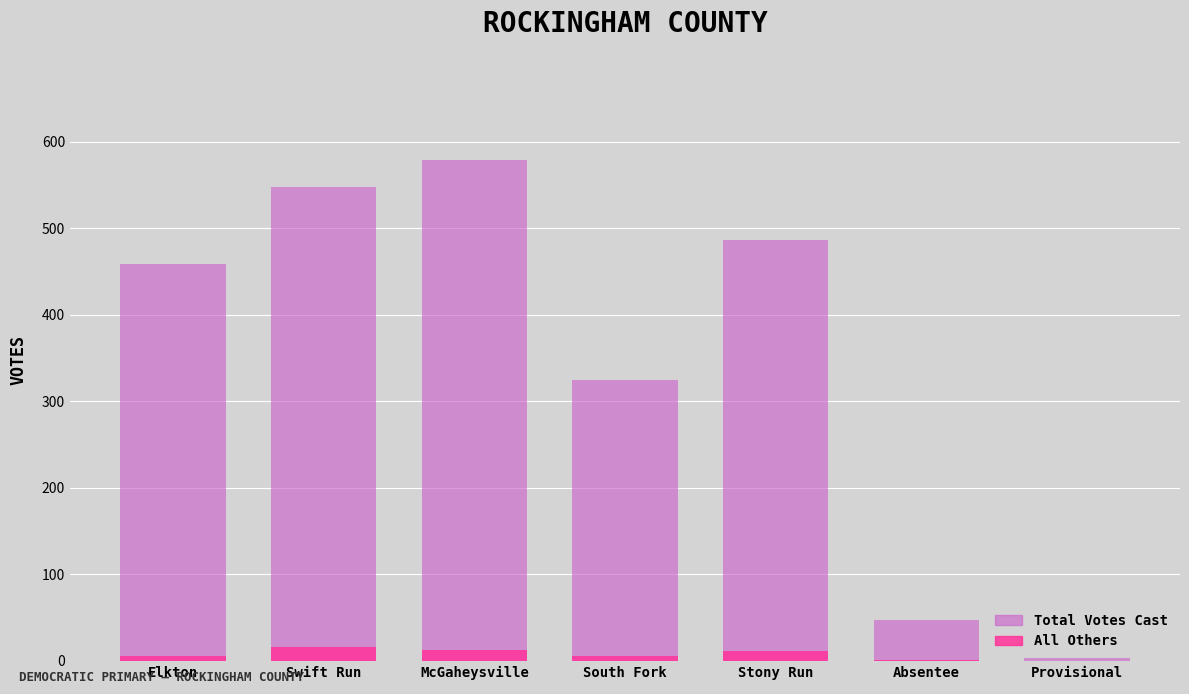

Which label corresponds to the smallest value in the chart?

Provisional